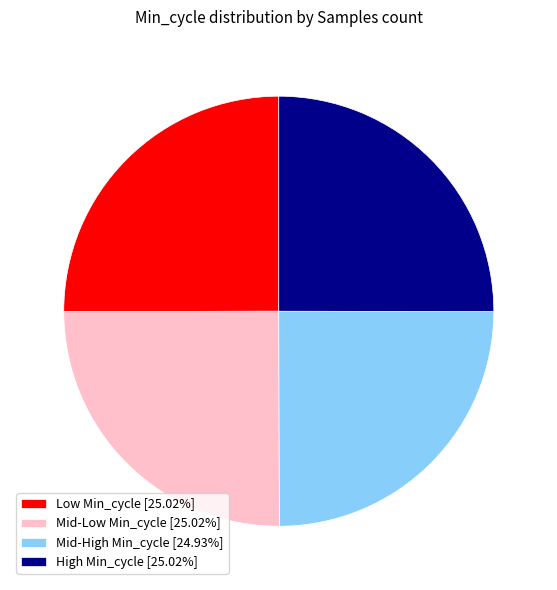

Is there any slice that represents more than half of the pie?

No